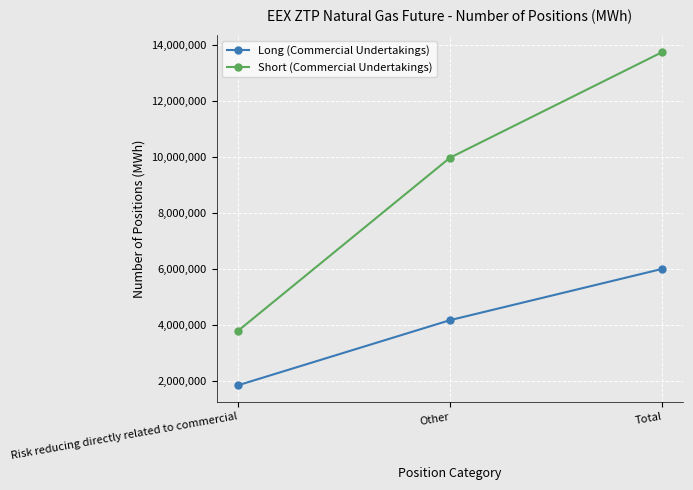

How many series are shown in this chart?

2